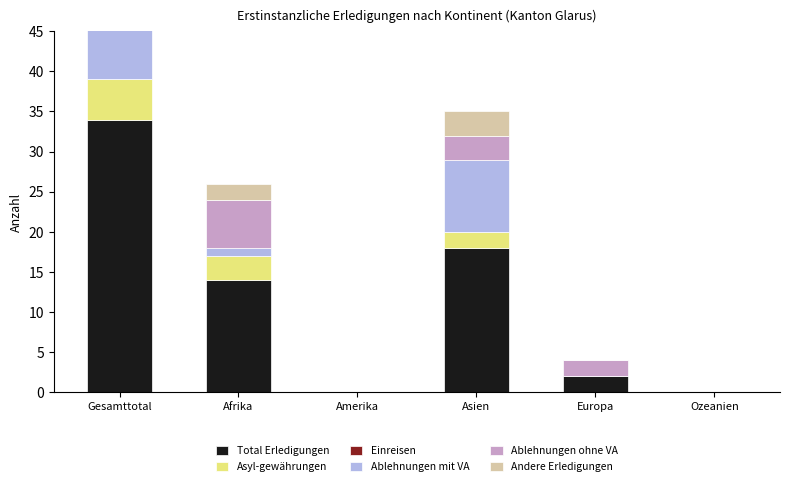

Count the number of data series in this chart.

6